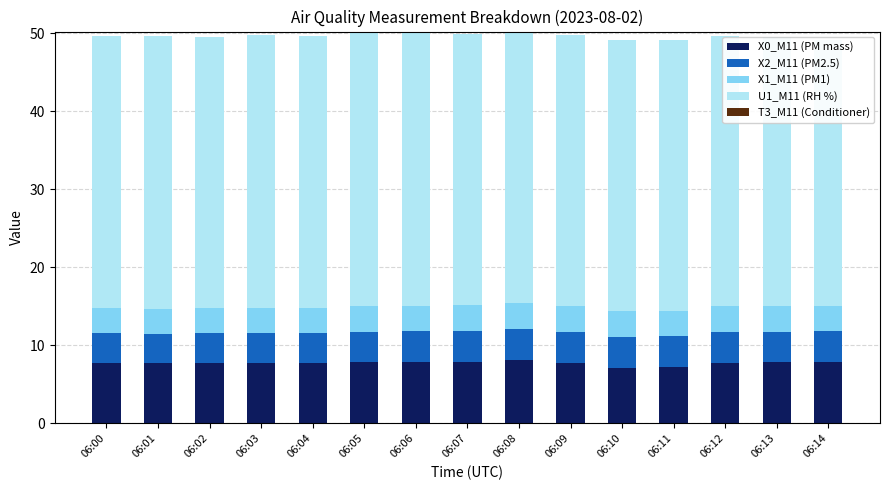

What is the lowest value of the X2_M11 (PM2.5) series?

3.8